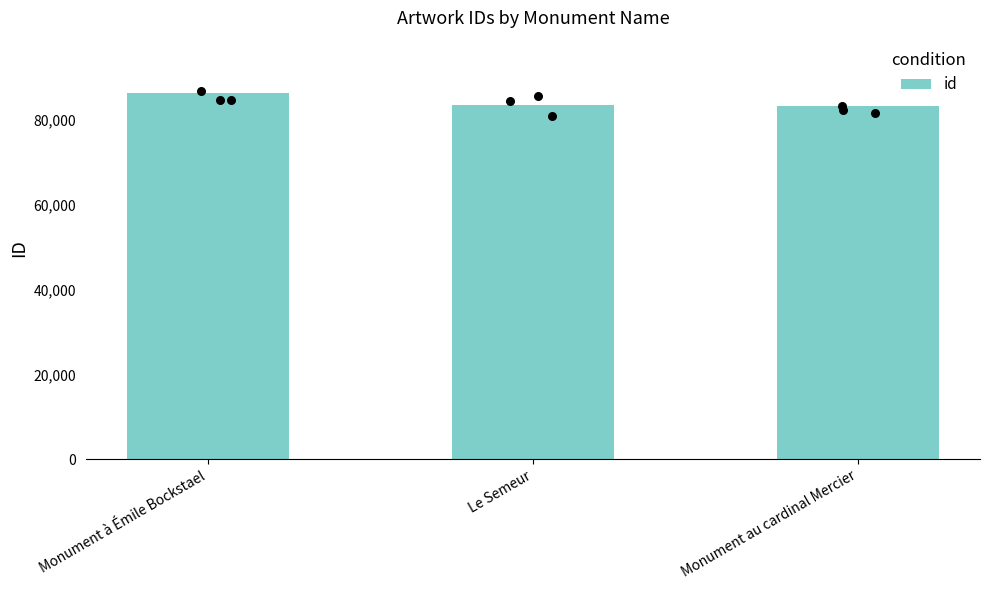

Which has a higher value, Le Semeur or Monument à Émile Bockstael?

Monument à Émile Bockstael